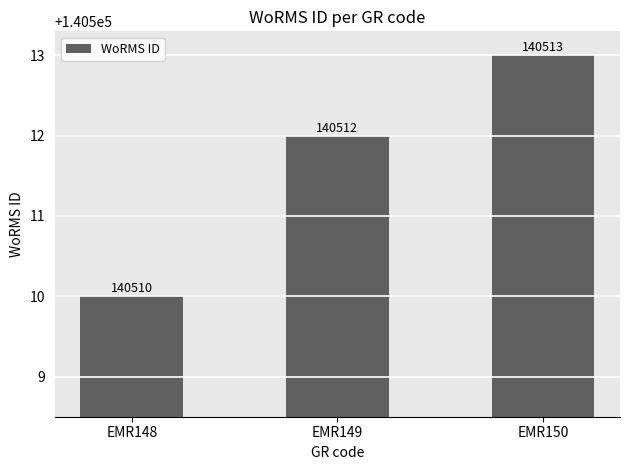

Which category has the highest value across all series?

EMR150